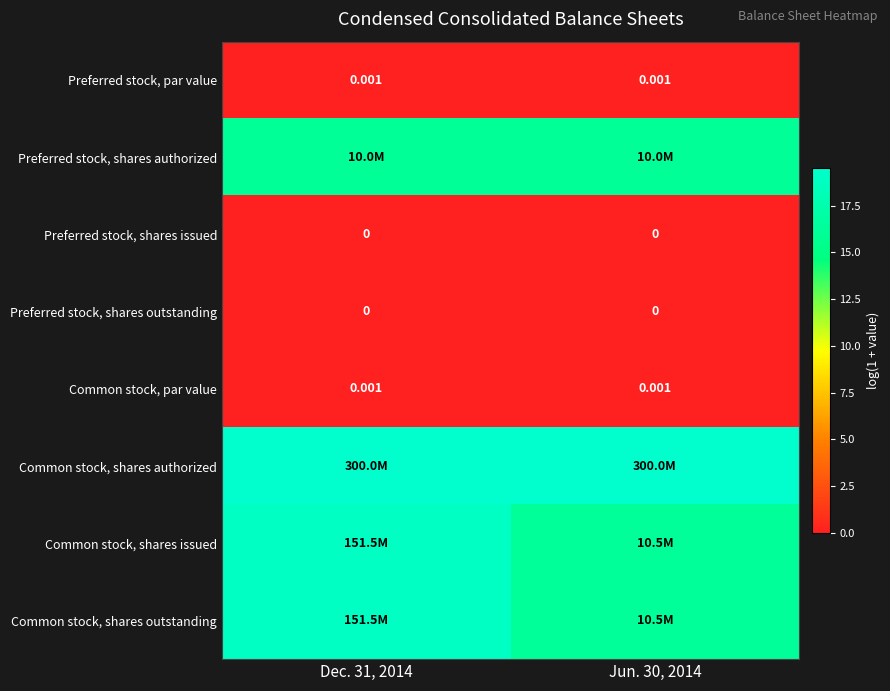

Which series has the largest total across all categories?

Common stock, shares authorized